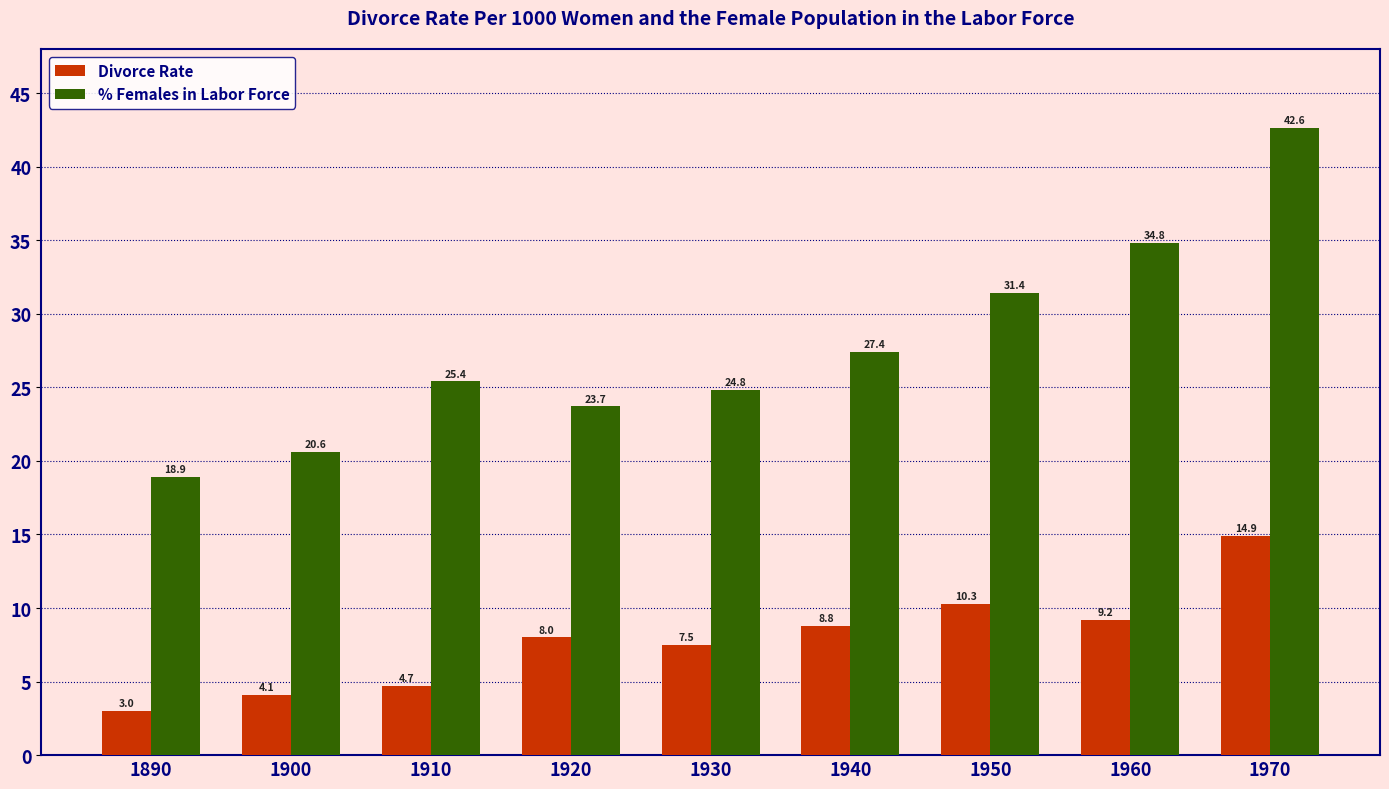

How many series are shown in this chart?

2